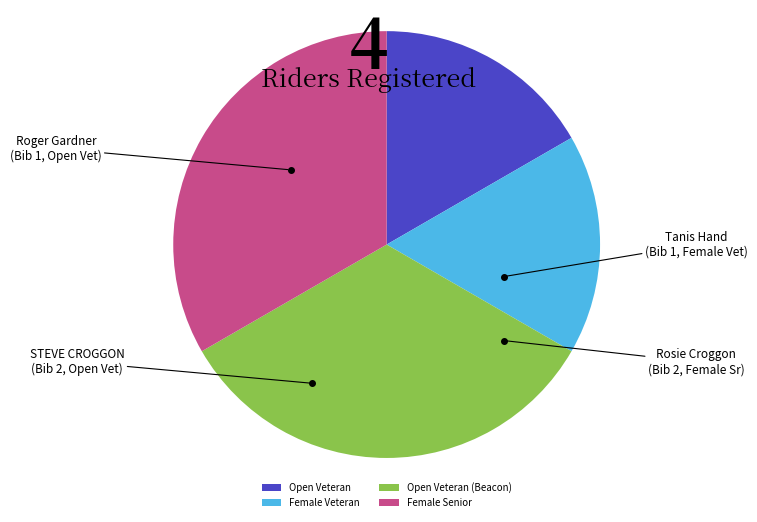

What is the ratio of the value at Open Veteran to the value at Female Veteran?

1.0